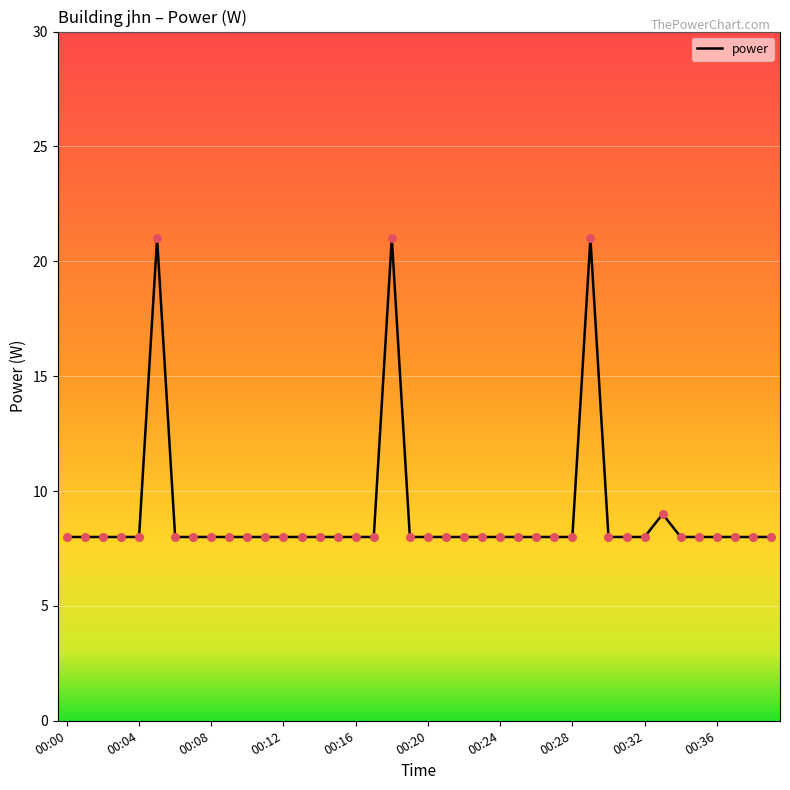

What is the smallest value displayed?

8